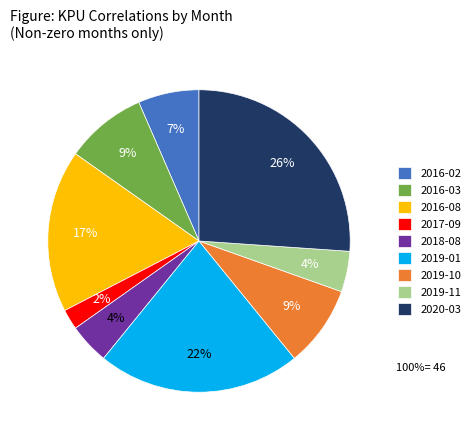

True or false: 2016-03 accounts for 9% of the total.

True